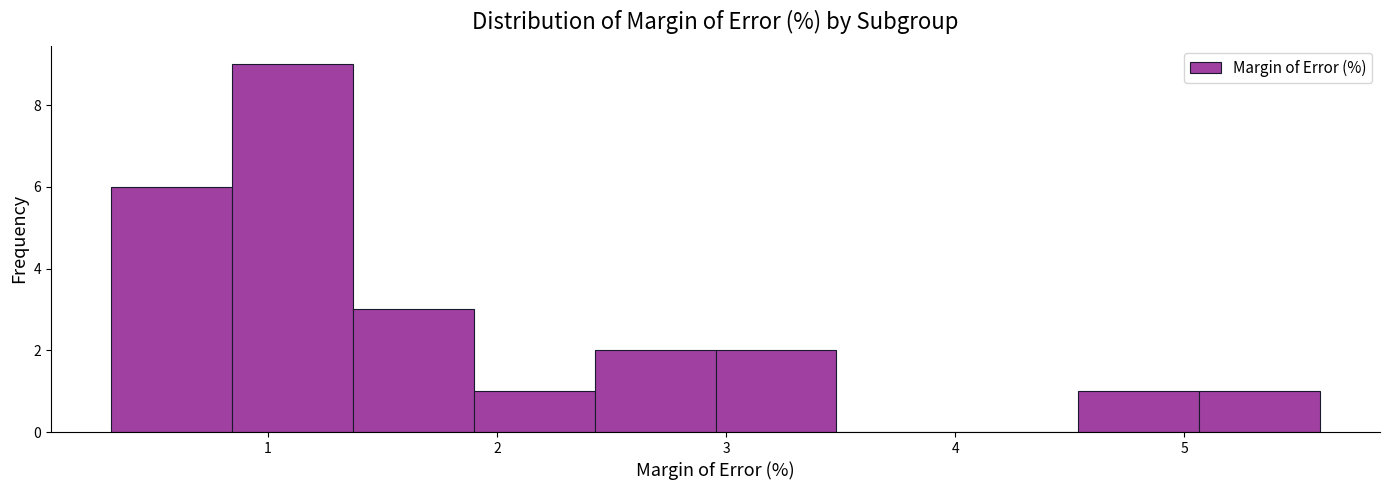

How tall is the bar that spans 4.5 to 5.1 on the x-axis? Neither the bar edges nor the heights are printed on the chart, so give them approximately, as read against the axes.

1